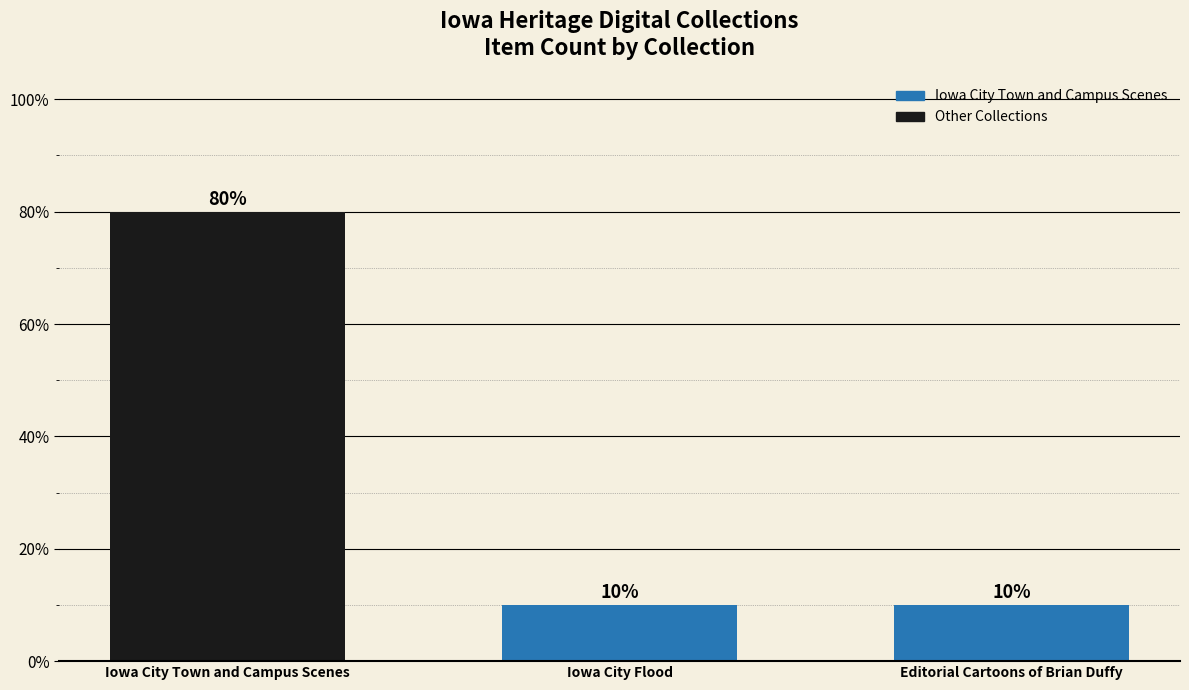

Reading left to right, list all the values displayed in this chart.

Iowa City Town and Campus Scenes=8	Iowa City Flood=1	Editorial Cartoons of Brian Duffy=1